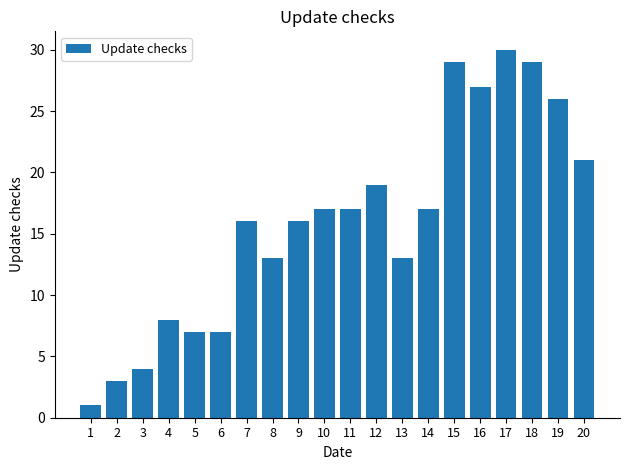

What is the change in value from 11 to 16?

+10